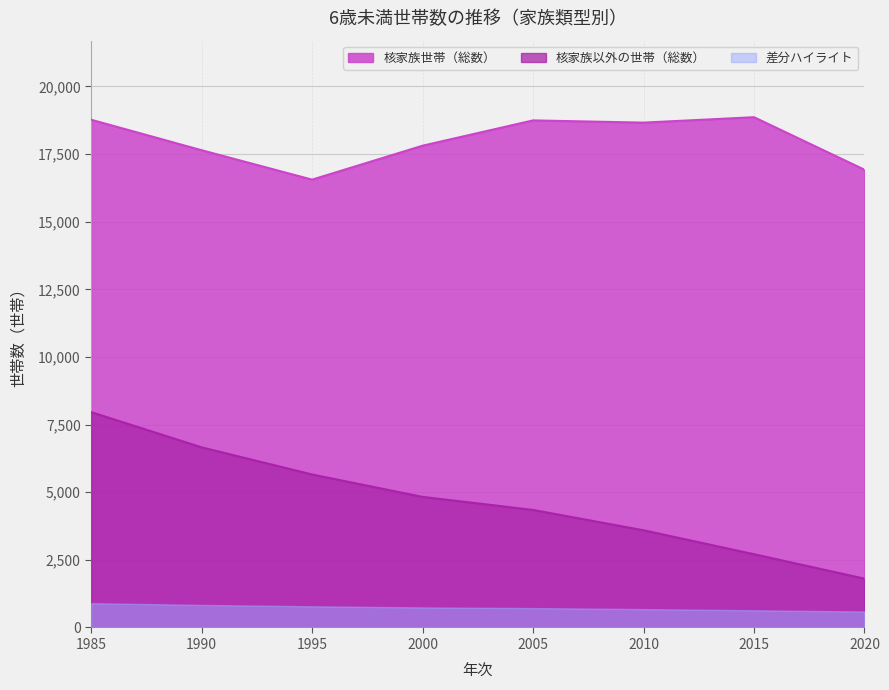

True or false: 核家族以外の世帯（総数） and 核家族世帯（総数） intersect in this chart.

False